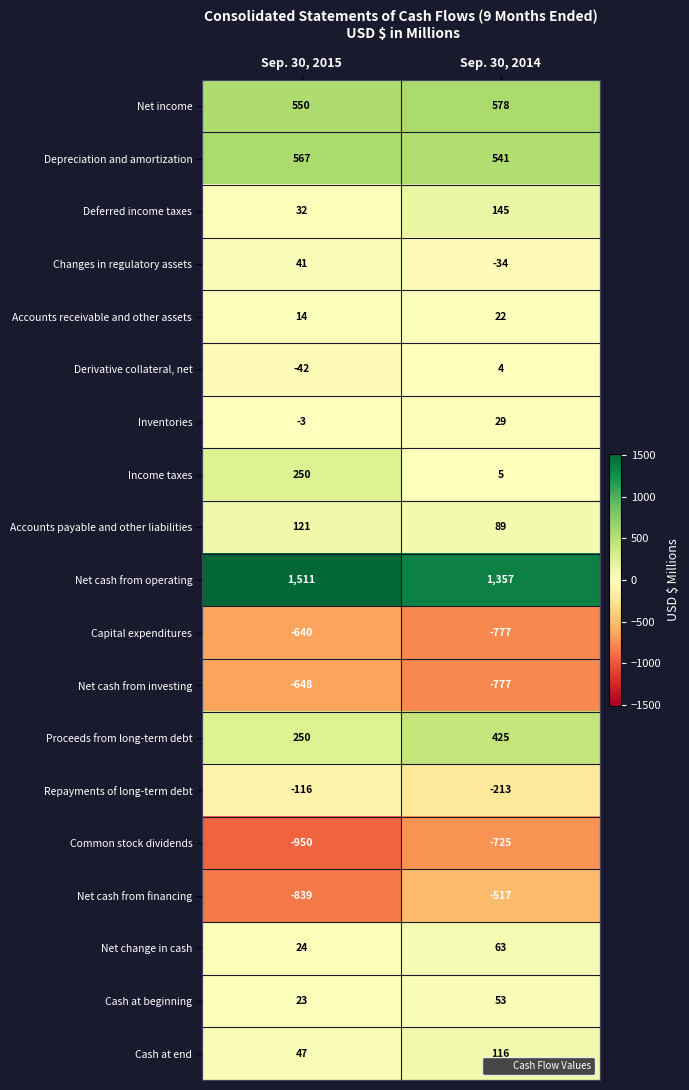

What is the spread (max minus min) of values at Sep. 30, 2014?

2134